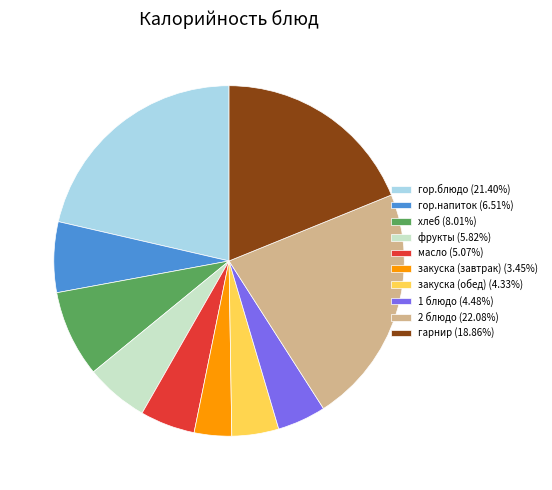

Between масло and фрукты, which is larger?

фрукты